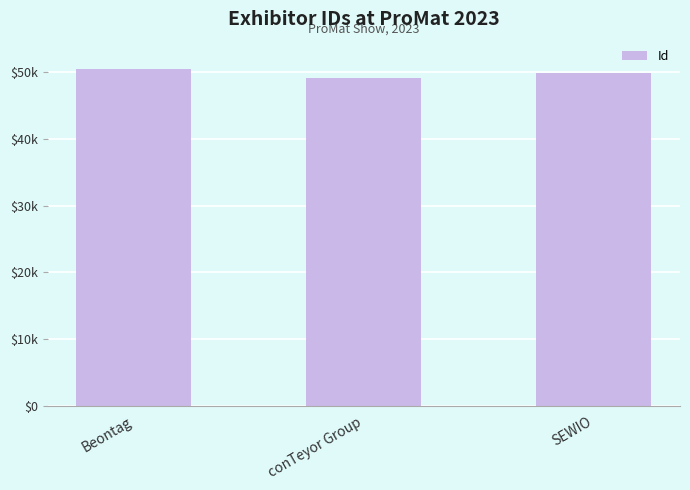

What is the label of the 1st bar from the right?

SEWIO